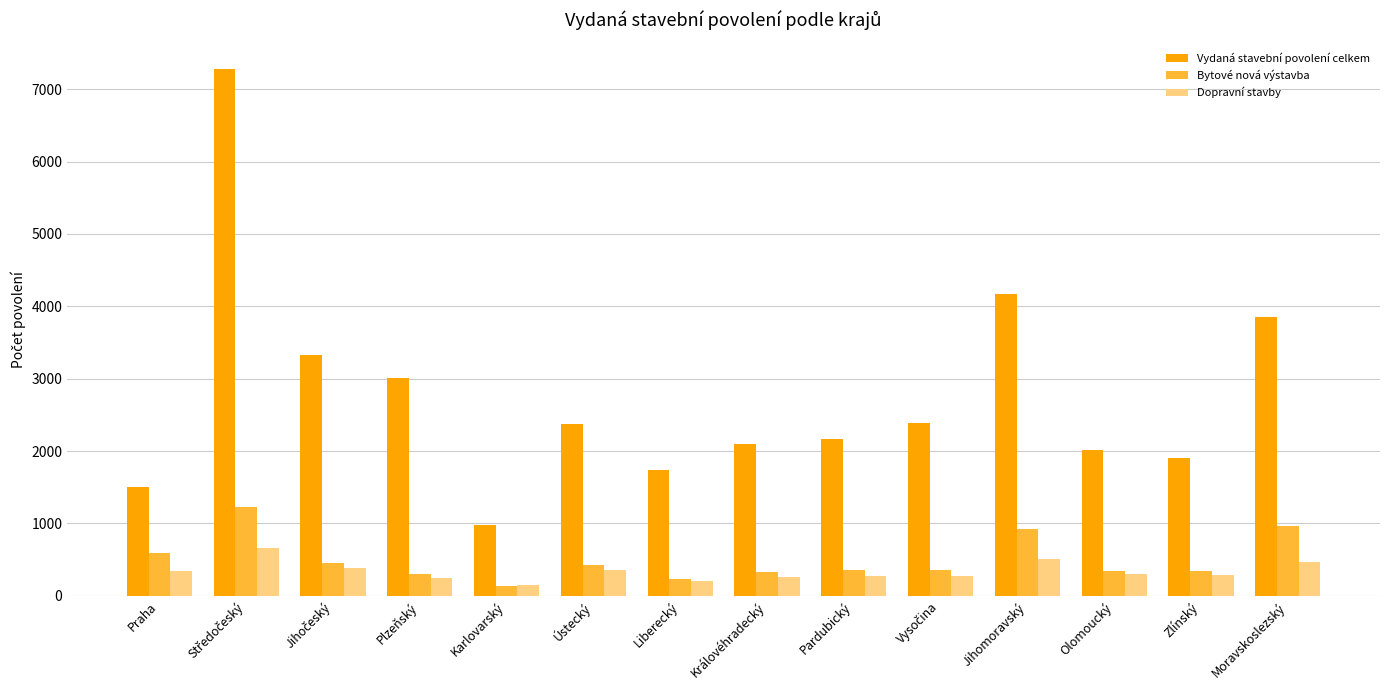

Which series has the widest spread of values?

Vydaná stavební povolení celkem